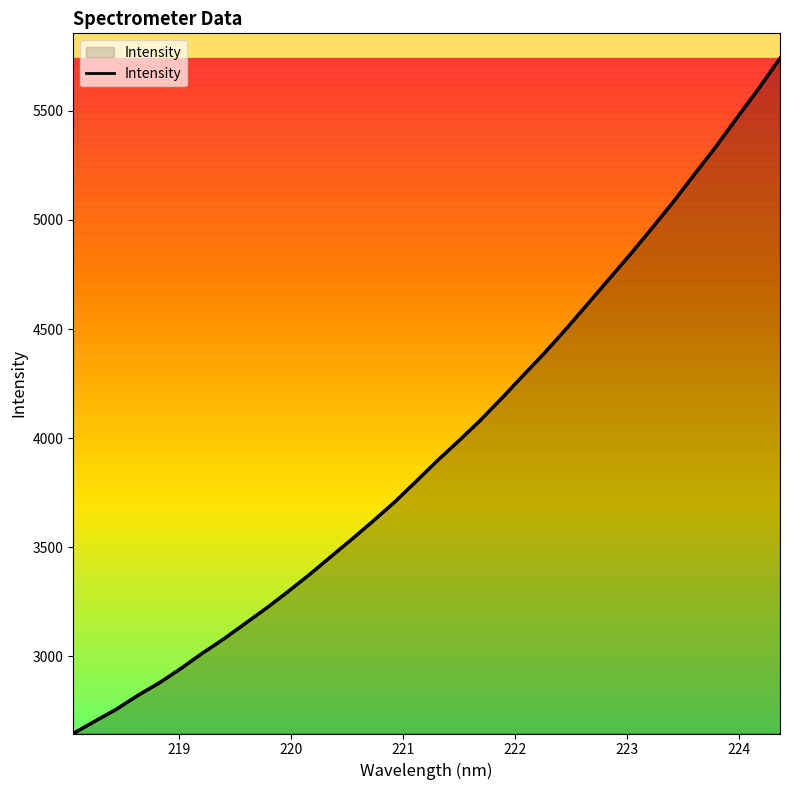

Reading right to left, what are all the values shown in this chart?

5739.5	5600.5	5468.5	5334.4	5208.1	5080.8	4959.6	4841.5	4727.8	4613.5	4499.9	4390.8	4287.7	4183.1	4082.1	3988.5	3898.0	3802.2	3707.8	3621.3	3537.4	3455.7	3373.6	3295.7	3220.6	3149.6	3079.0	3013.4	2943.5	2878.3	2820.9	2757.6	2703.1	2647.2